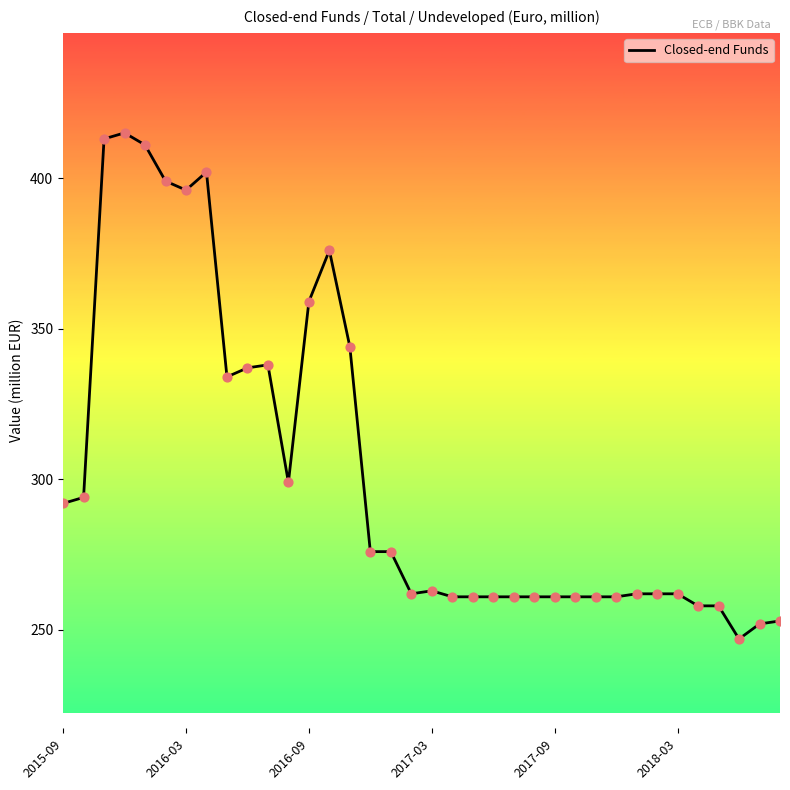

What is the maximum value shown in the chart?

415